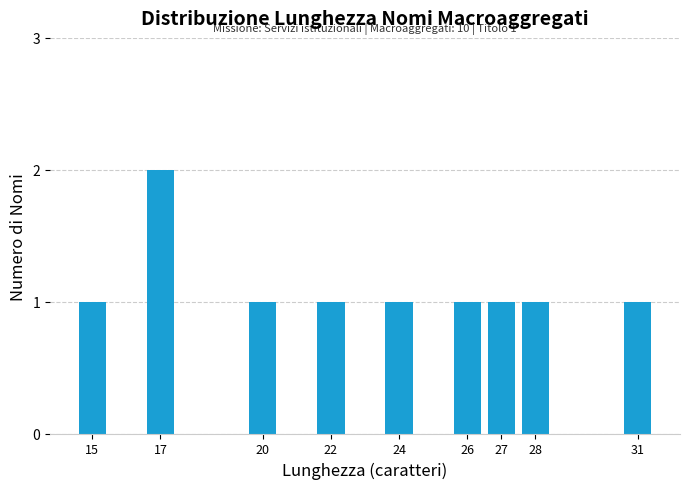

Reading left to right, extract all data points from this chart.

1	2	1	1	1	1	1	1	1